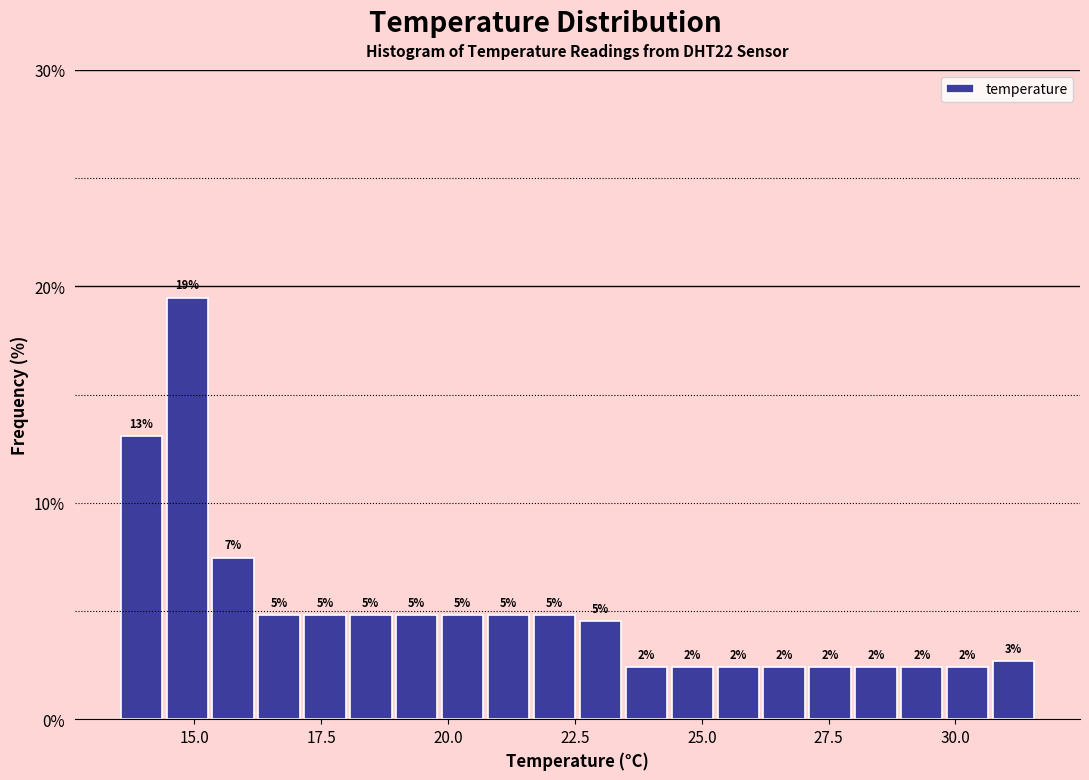

Read against the x-axis, roughly where is the centre of the tallest bar?

15.0